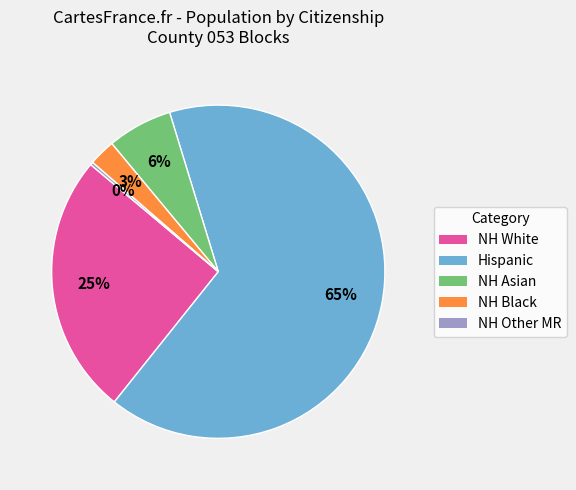

What percentage is the NH Asian slice, to the nearest percent?

6%